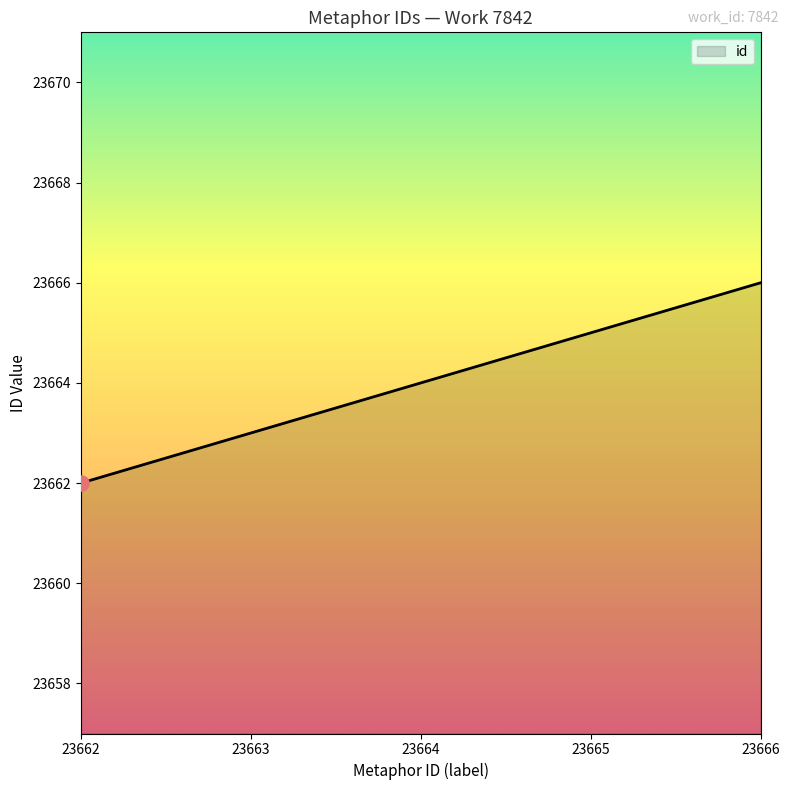

Between 23666 and 23663, which is larger?

23666